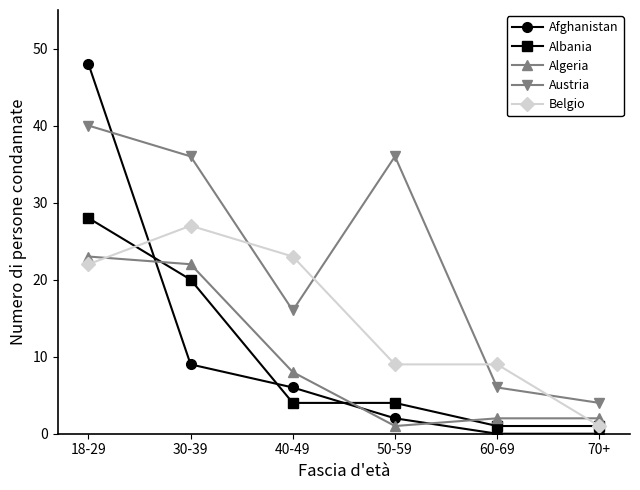

Is it true that Afghanistan equals 8 at 40-49?

False